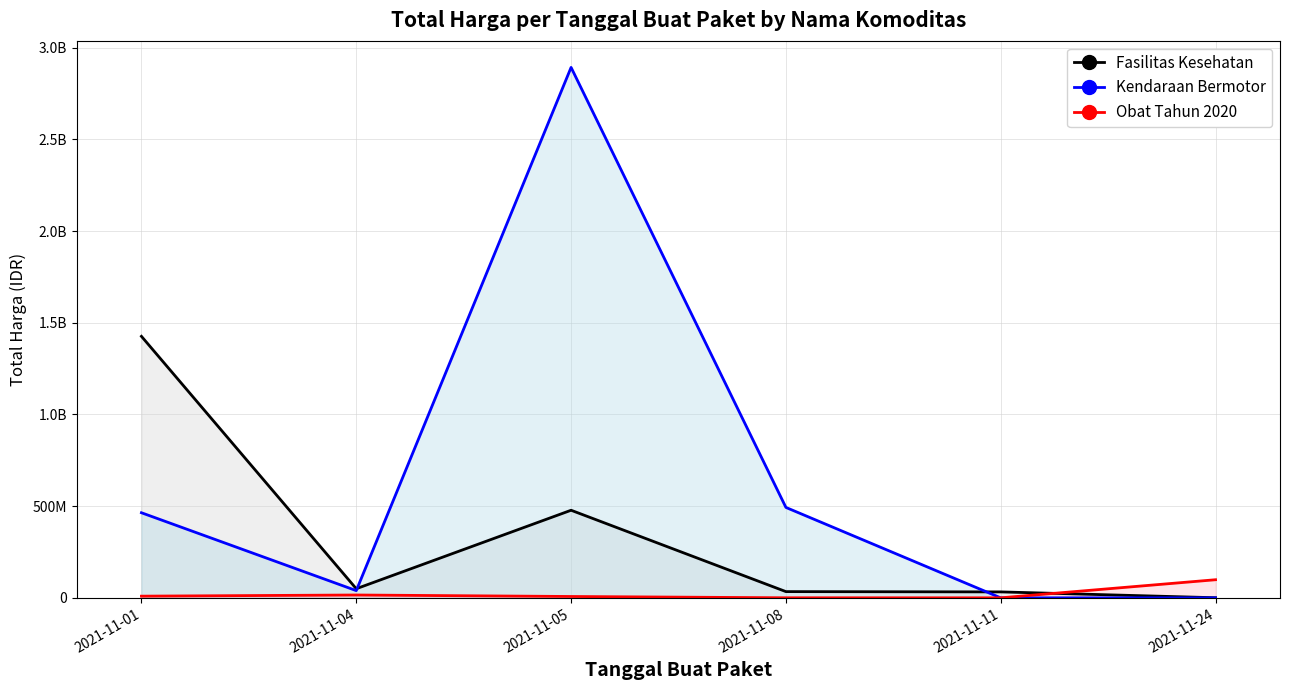

Which series has the widest spread of values?

Kendaraan Bermotor